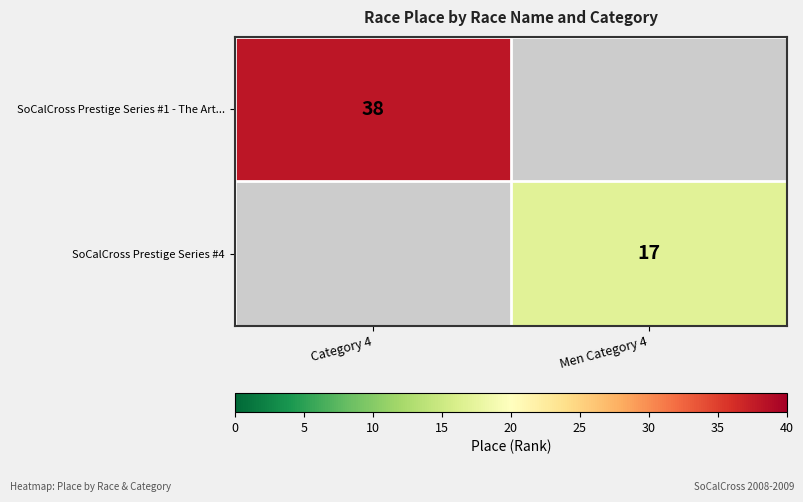

The SoCalCross Prestige Series #1 - The Art... series shows 14 at Category 4. True or false?

False